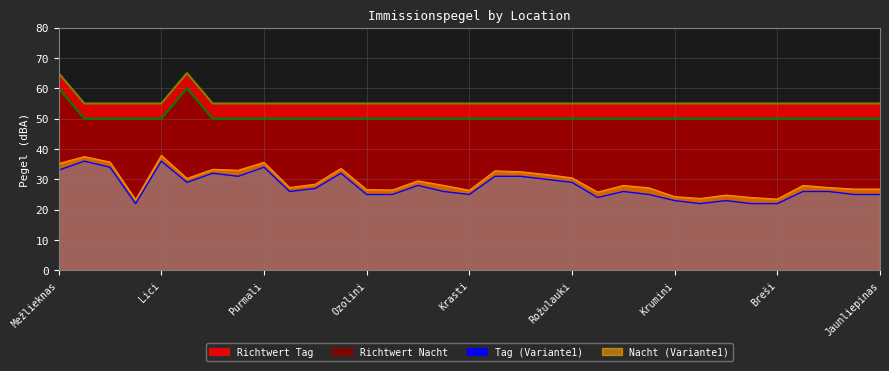

Reading left to right, what are all the values shown in this chart?

Tag (Variante1): 33.0	36.0	34.0	22.0	36.0	29.0	32.0	31.0	34.0	26.0	27.0	32.0	25.0	25.0	28.0	26.0	25.0	31.0	31.0	30.0	29.0	24.0	26.0	25.0	23.0	22.0	23.0	22.0	22.0	26.0	26.0	25.0	25.0
Nacht (Variante1): 35.2	37.5	35.7	23.3	37.9	30.3	33.3	33.0	35.6	27.3	28.4	33.6	26.6	26.5	29.5	28.0	26.4	32.8	32.5	31.6	30.5	25.8	28.0	27.2	24.3	23.7	24.8	24.0	23.5	28.0	27.3	26.8	26.8
Richtwert Tag: 65.0	55.0	55.0	55.0	55.0	65.0	55.0	55.0	55.0	55.0	55.0	55.0	55.0	55.0	55.0	55.0	55.0	55.0	55.0	55.0	55.0	55.0	55.0	55.0	55.0	55.0	55.0	55.0	55.0	55.0	55.0	55.0	55.0
Richtwert Nacht: 60.0	50.0	50.0	50.0	50.0	60.0	50.0	50.0	50.0	50.0	50.0	50.0	50.0	50.0	50.0	50.0	50.0	50.0	50.0	50.0	50.0	50.0	50.0	50.0	50.0	50.0	50.0	50.0	50.0	50.0	50.0	50.0	50.0